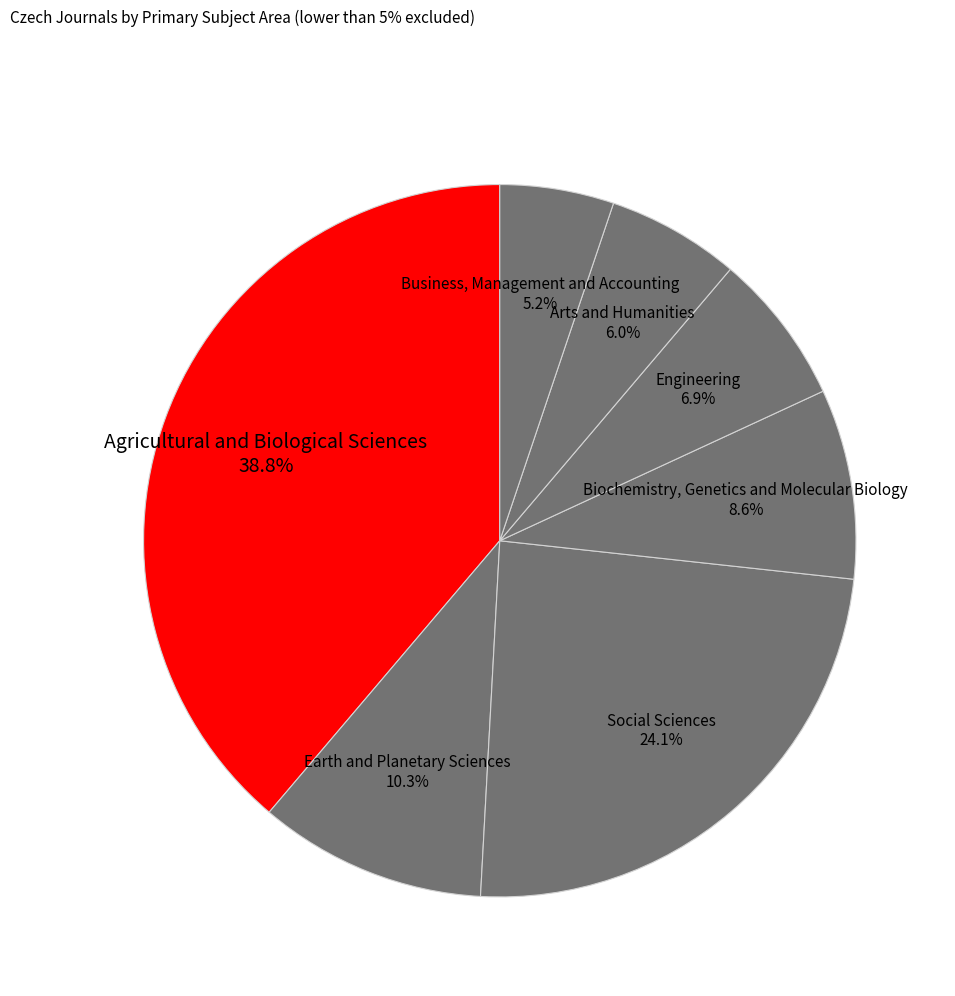

Does Earth and Planetary Sciences represent more than half of the total?

No